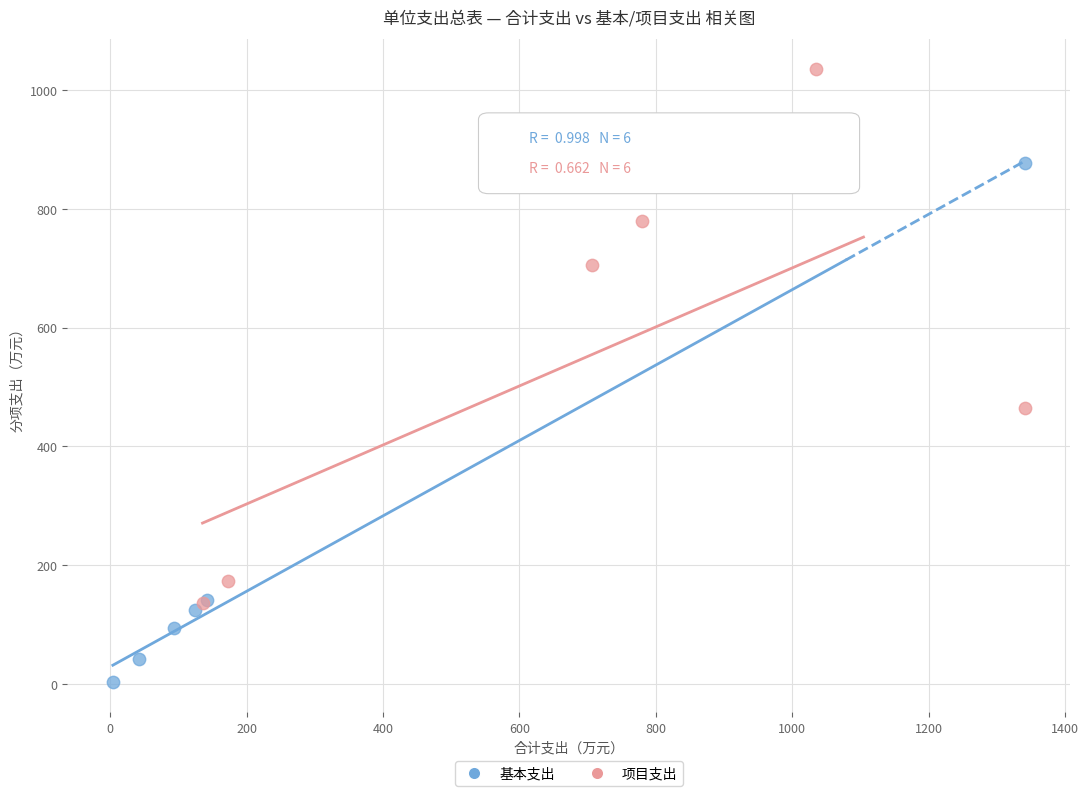

Which series contains the highest Y value?

项目支出